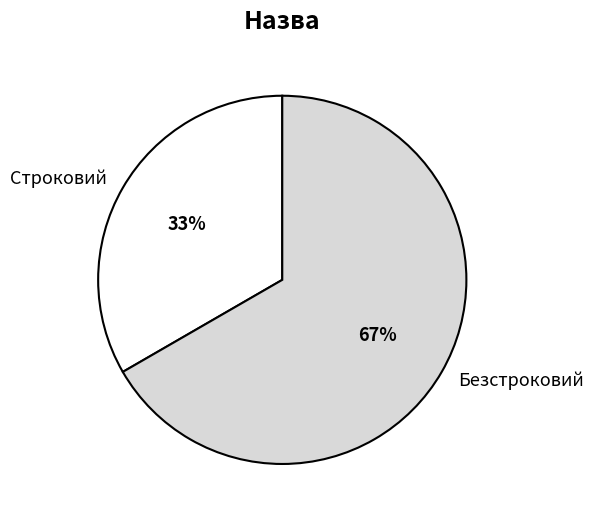

What percentage is the Безстроковий slice, to the nearest percent?

67%